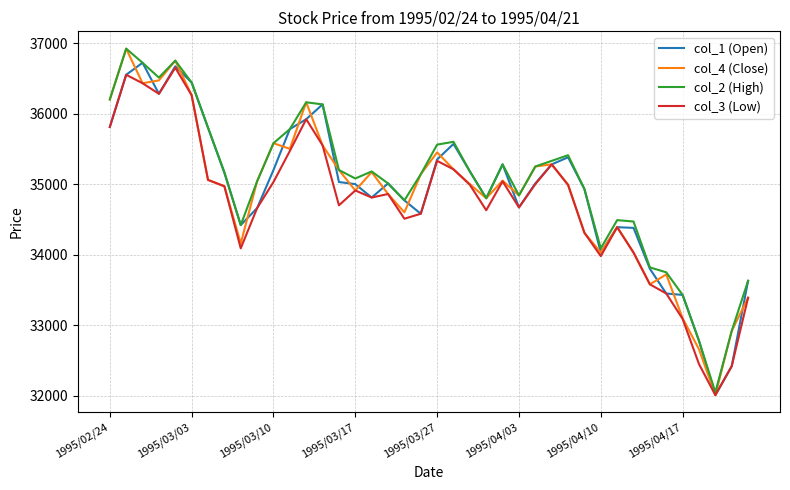

What is the sum of all col_3 (Low) values?

1389340